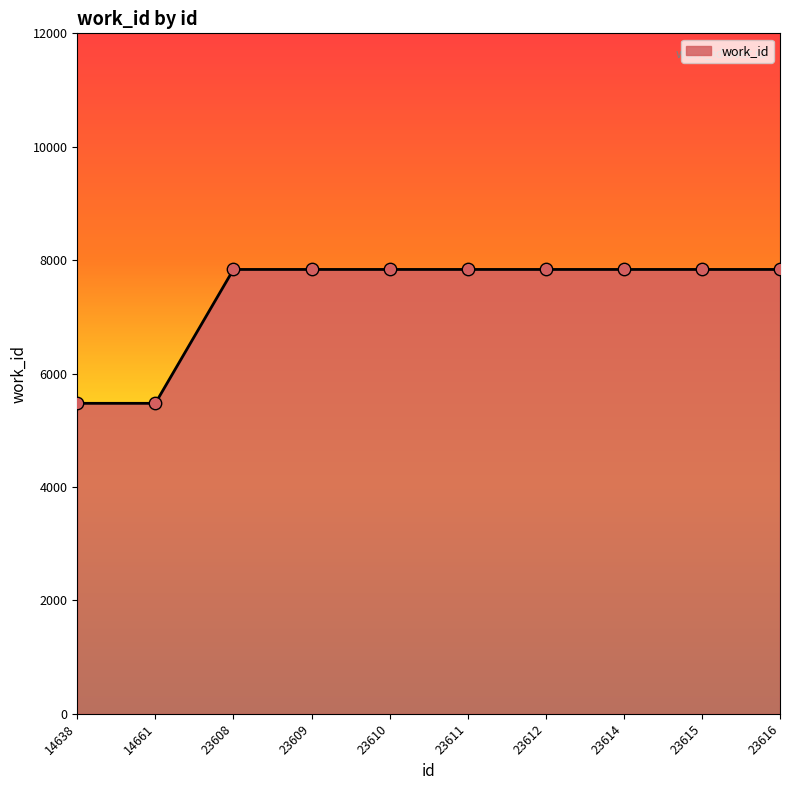

Approximately how many times larger is the value at 23610 compared to 23611?

1.0